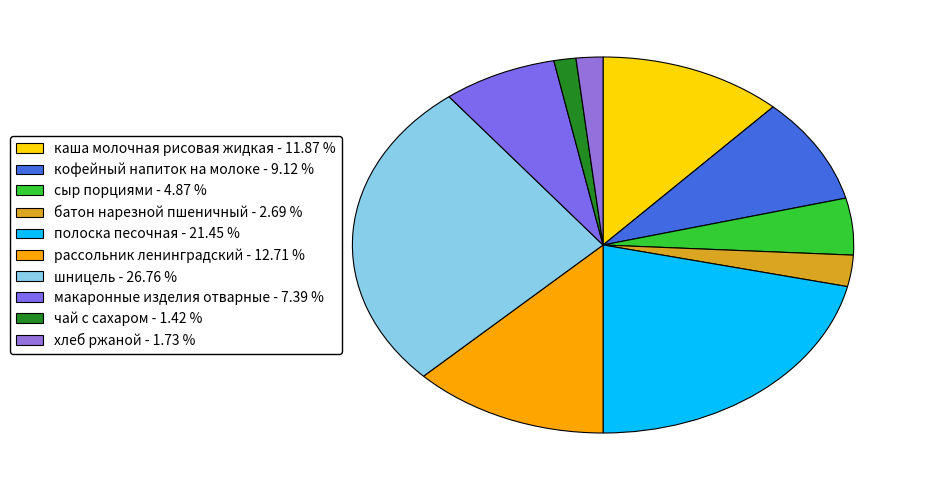

Approximately how many times larger is the value at макаронные изделия отварные compared to хлеб ржаной?

4.3